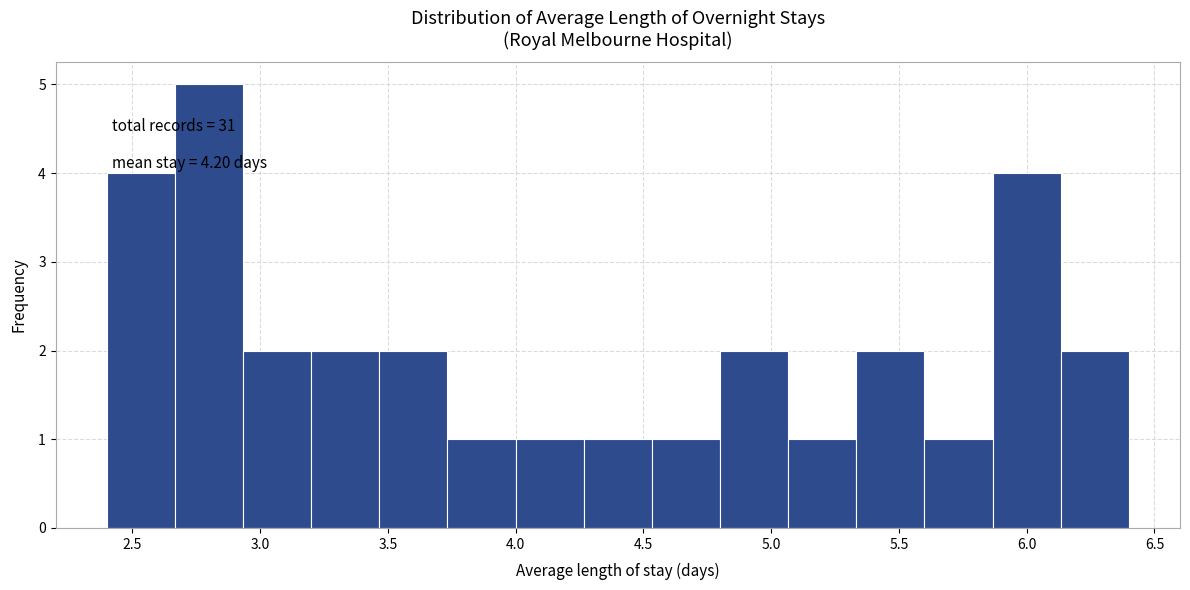

Over which range of the x-axis is the bar tallest?

2.65 to 2.95